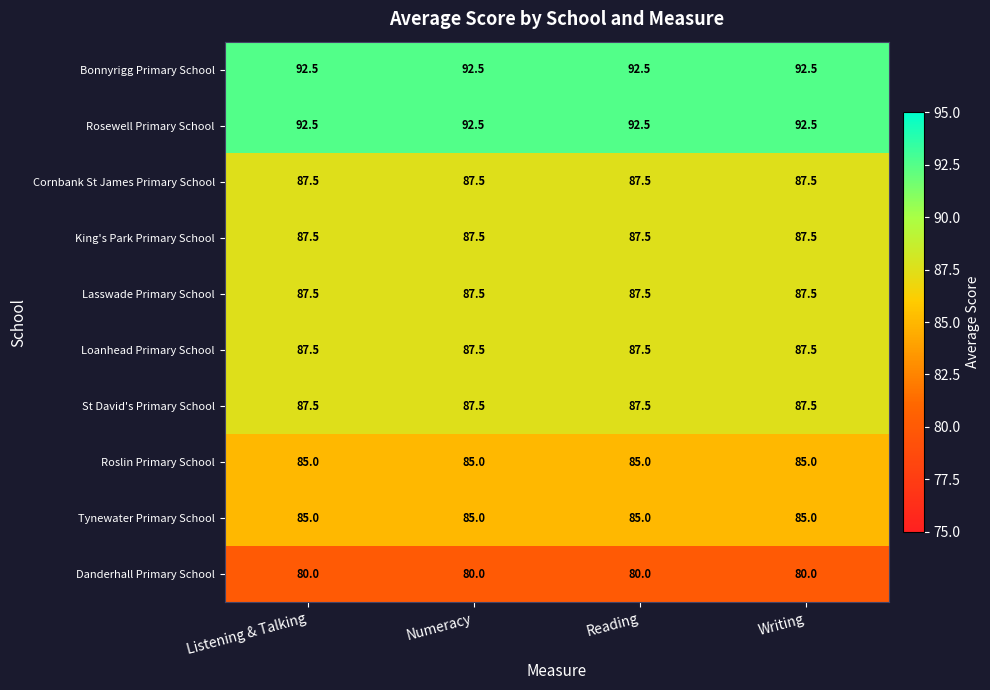

What is the sum of all St David's Primary School values?

350.0